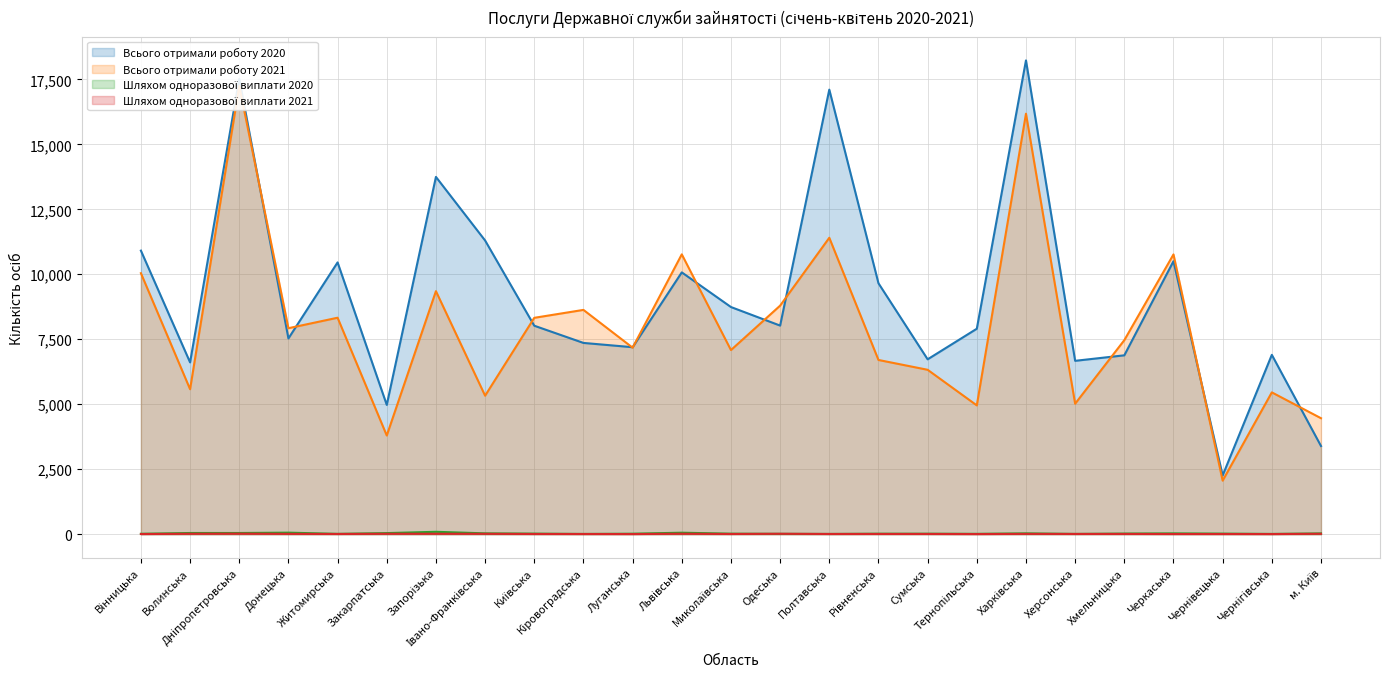

At which label does Всього отримали роботу 2020 first exceed 8020?

Вінницька